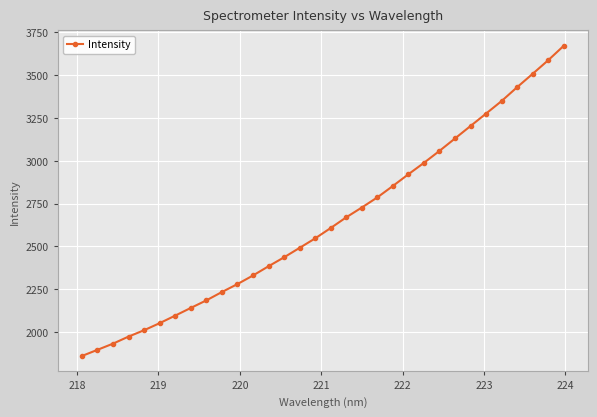

What is the difference between the maximum and second lowest values?

1776.3